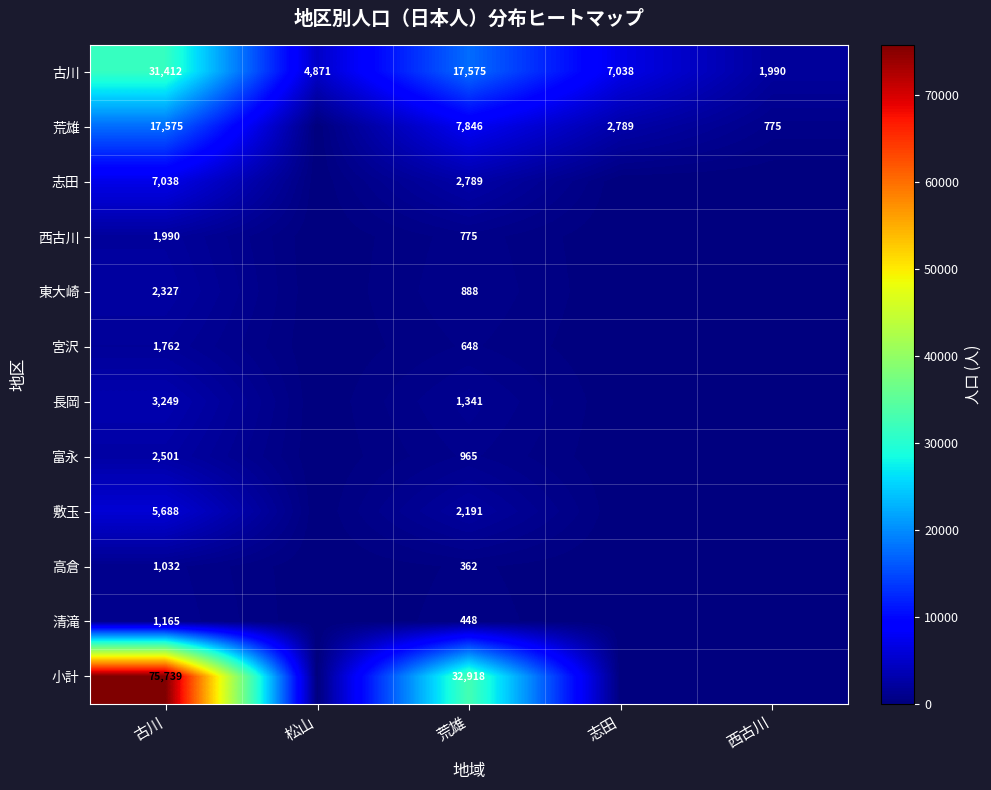

What is the difference between the 荒雄 values at 古川 and 荒雄?

9729